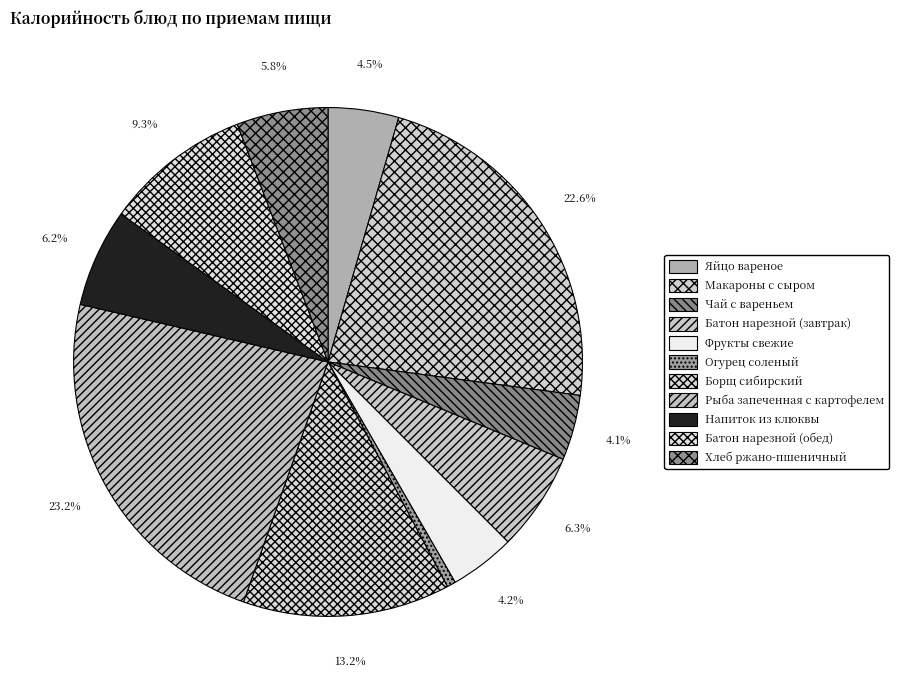

What percentage is the Напиток из клюквы slice, to the nearest percent?

6%